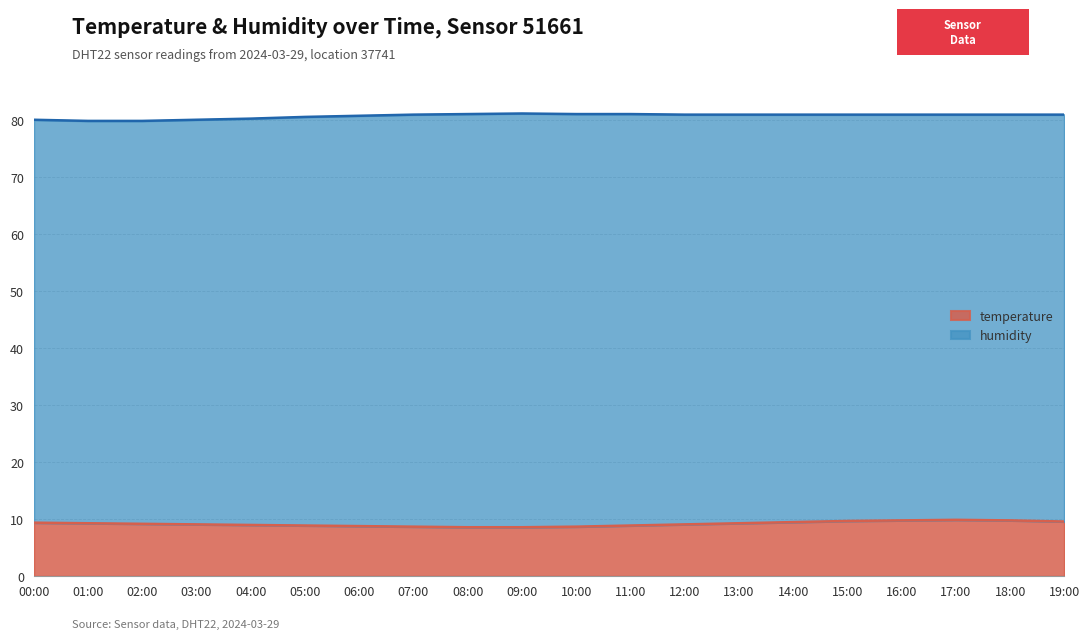

At which label is the value closest to 9?

04:00